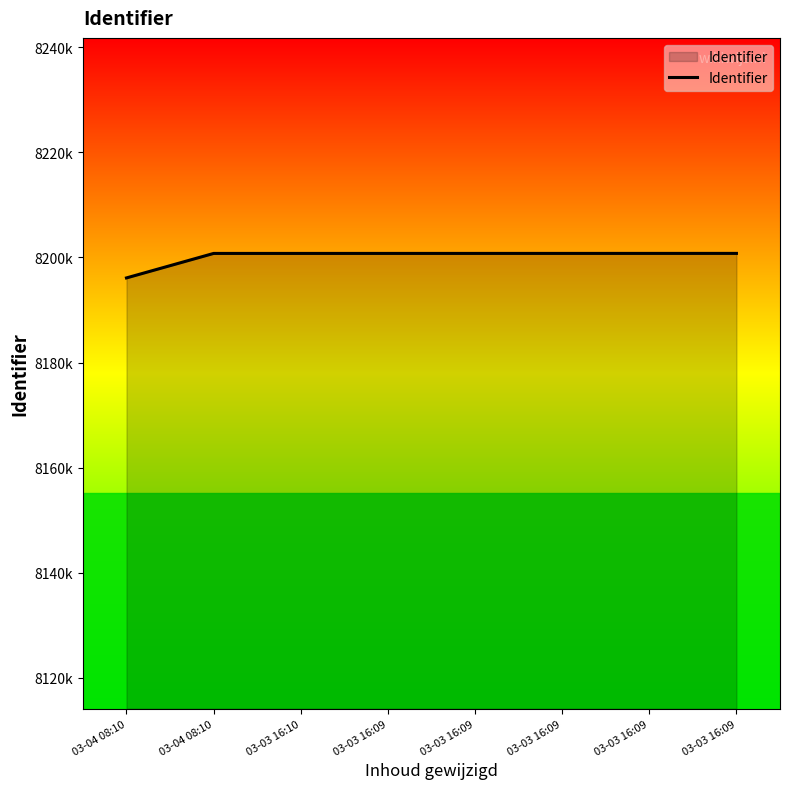

What is the smallest value displayed?

8196114